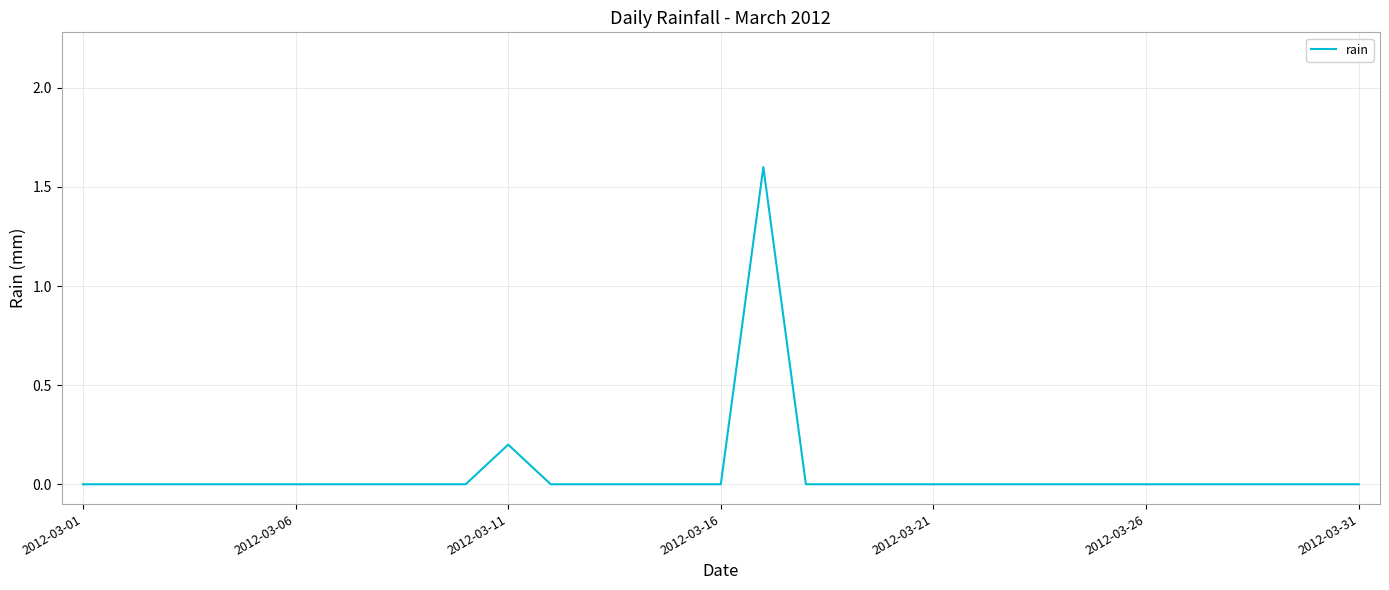

What is the maximum value shown in the chart?

1.6